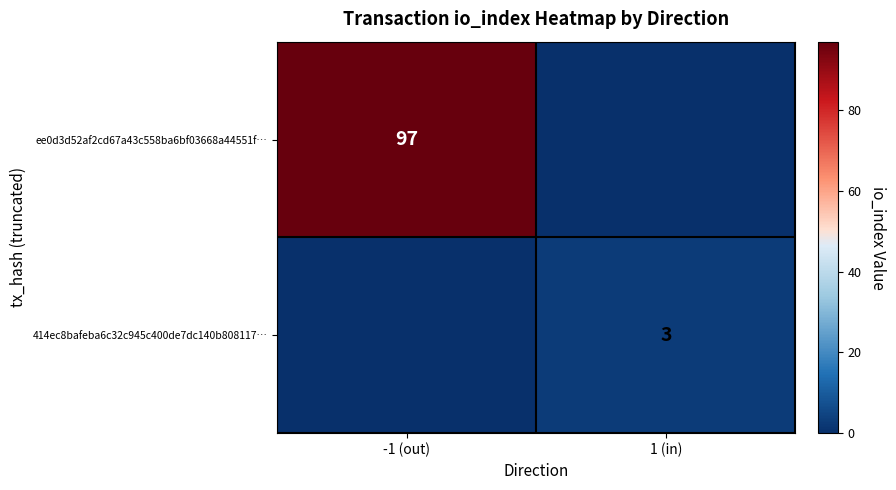

Is the value of 414ec8bafeba6c32c945c400de7dc140b808117… at 1 (in) greater than the value of ee0d3d52af2cd67a43c558ba6bf03668a44551f… at -1 (out)?

No